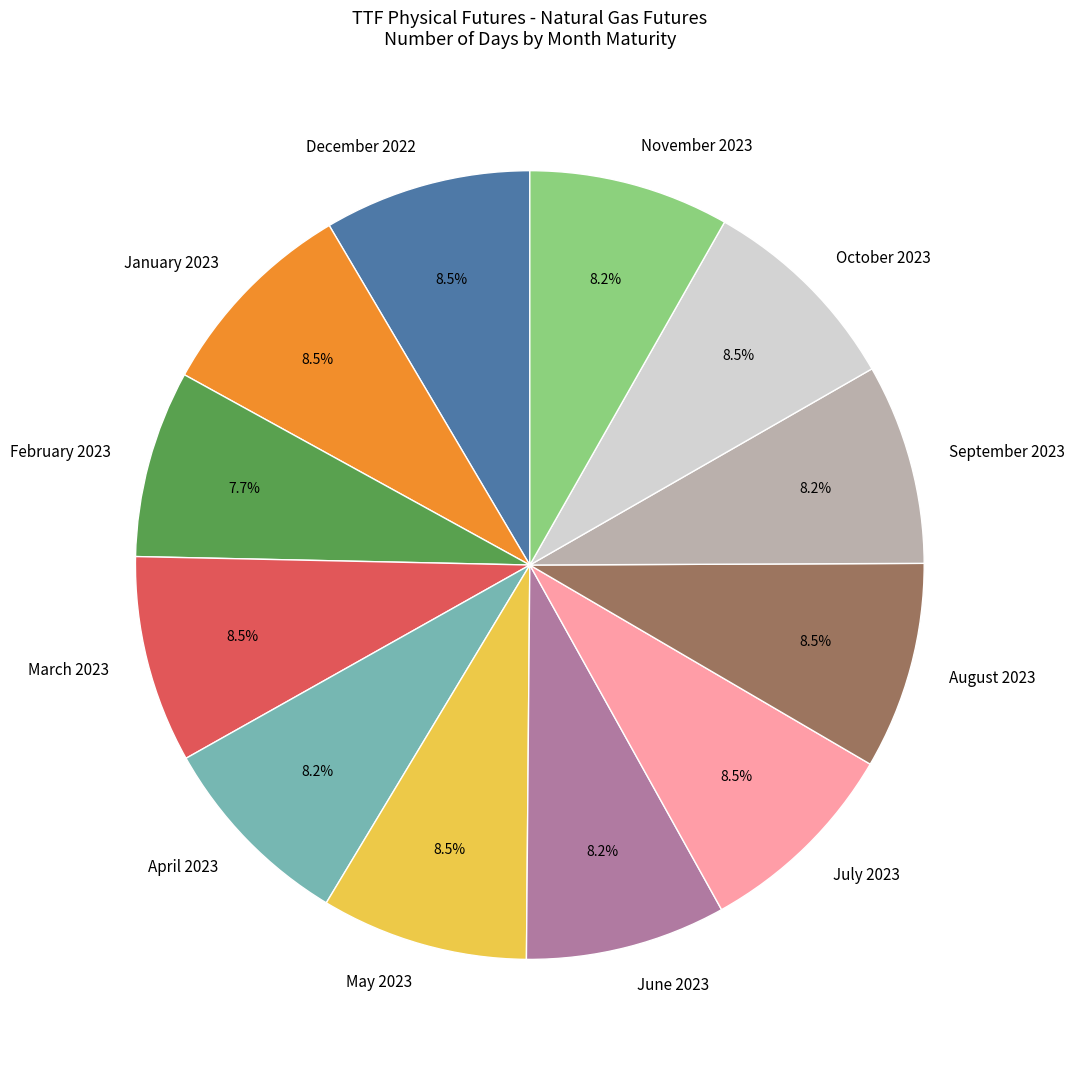

Which category has the smallest portion of the pie?

February 2023